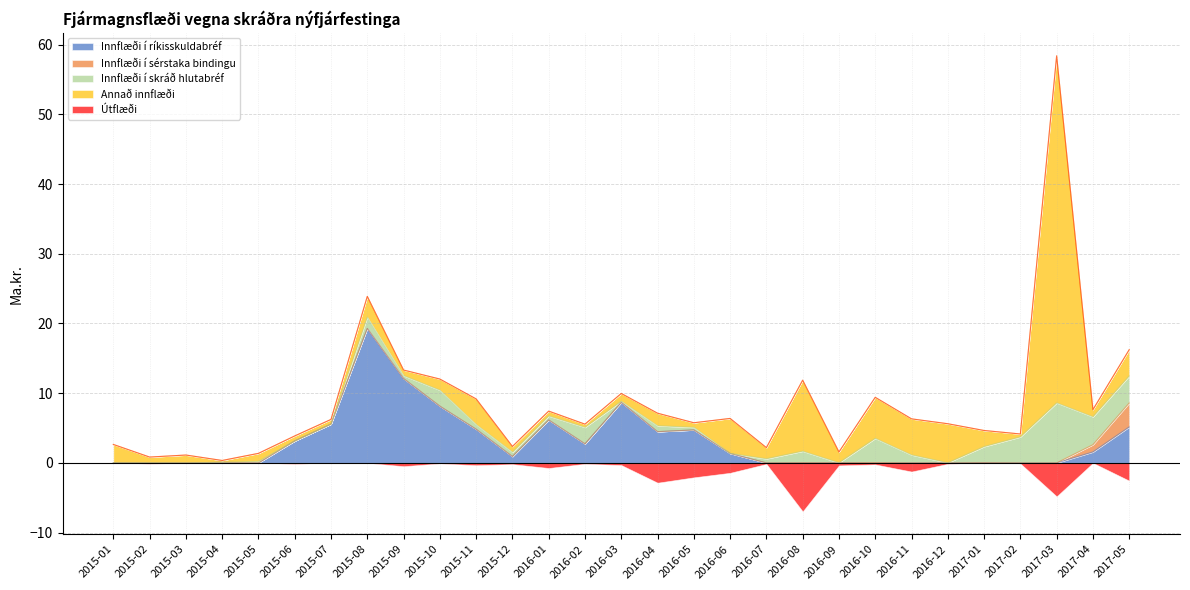

The value of Innflæði í sérstaka bindingu at 2015-04 is -1.3. True or false?

False